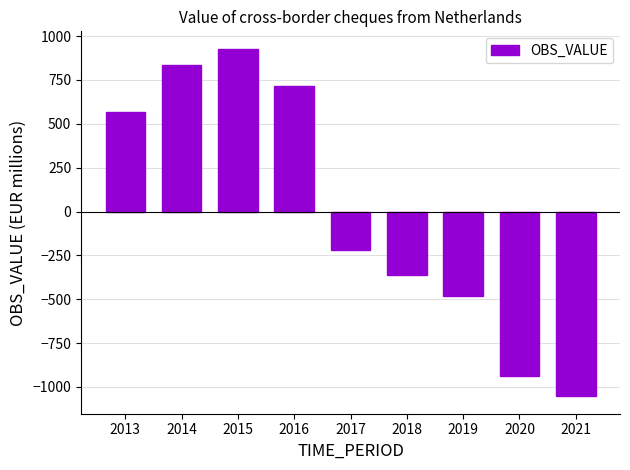

Rank the categories by value from lowest to highest.

2021, 2020, 2019, 2018, 2017, 2013, 2016, 2014, 2015